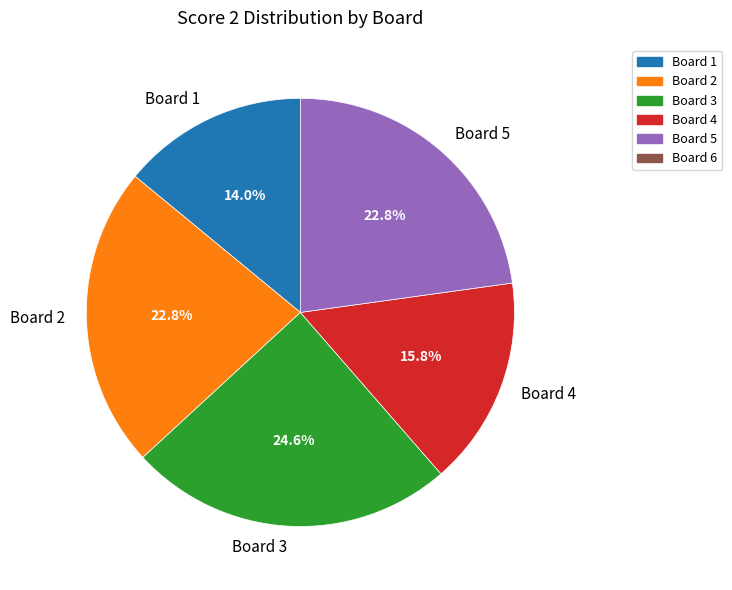

How many segments does this pie chart have?

5